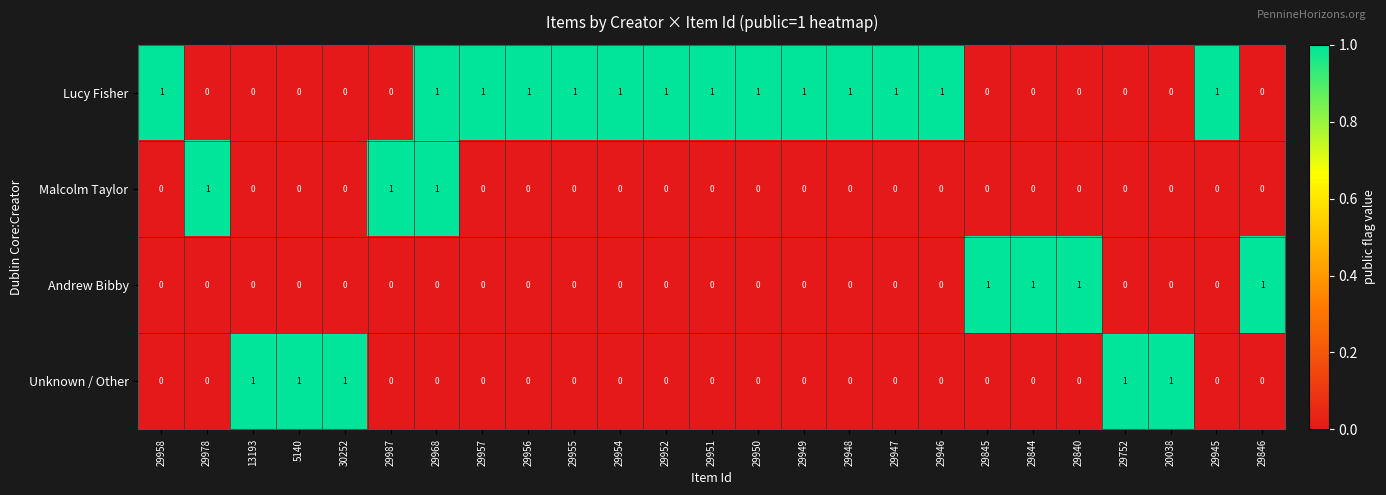

At which category is the sum across all series the highest?

29968